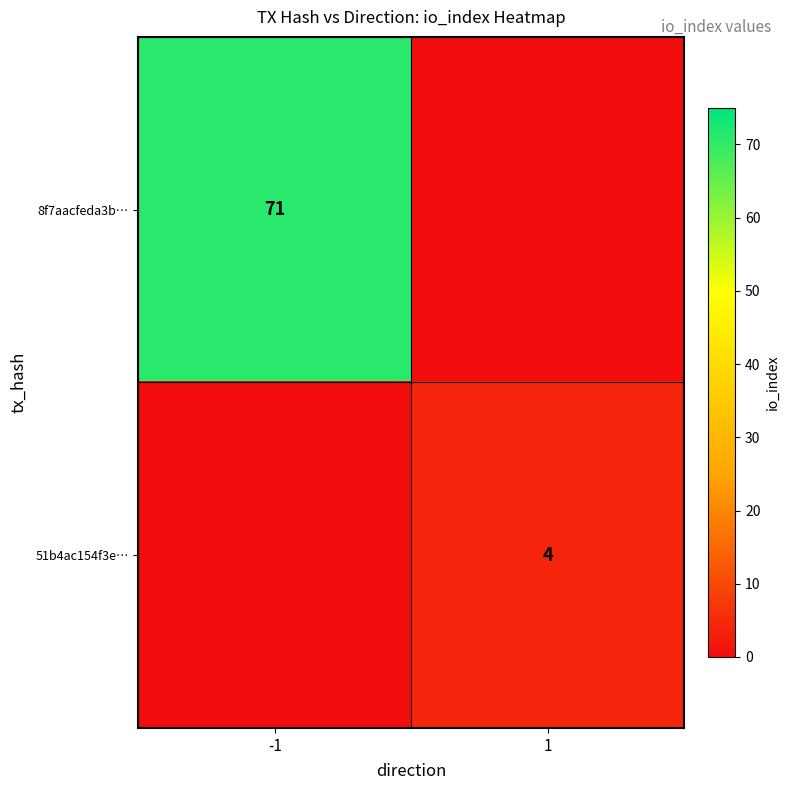

True or false: 51b4ac154f3e… has a value of 4 at 1.

True